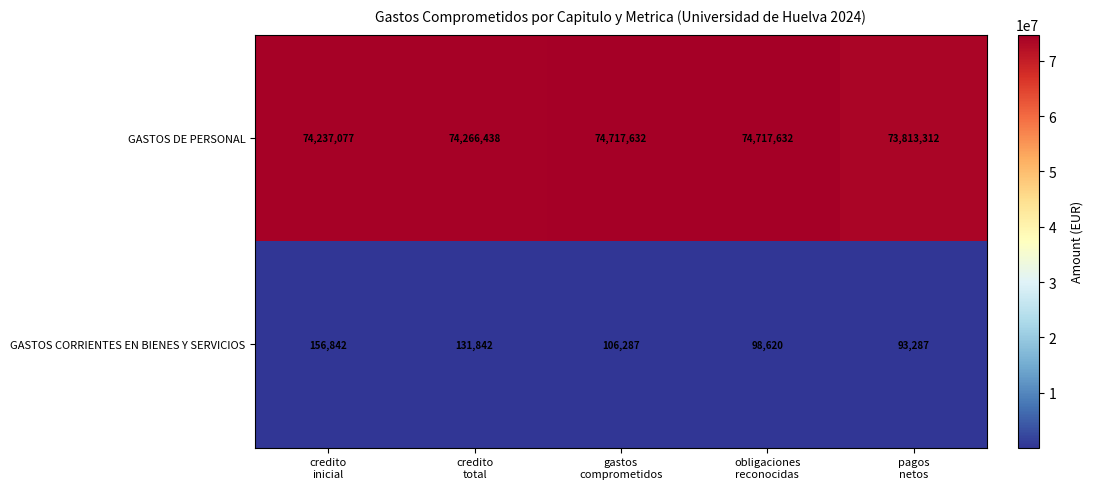

Which series changed the most between obligaciones
reconocidas and pagos
netos?

GASTOS DE PERSONAL